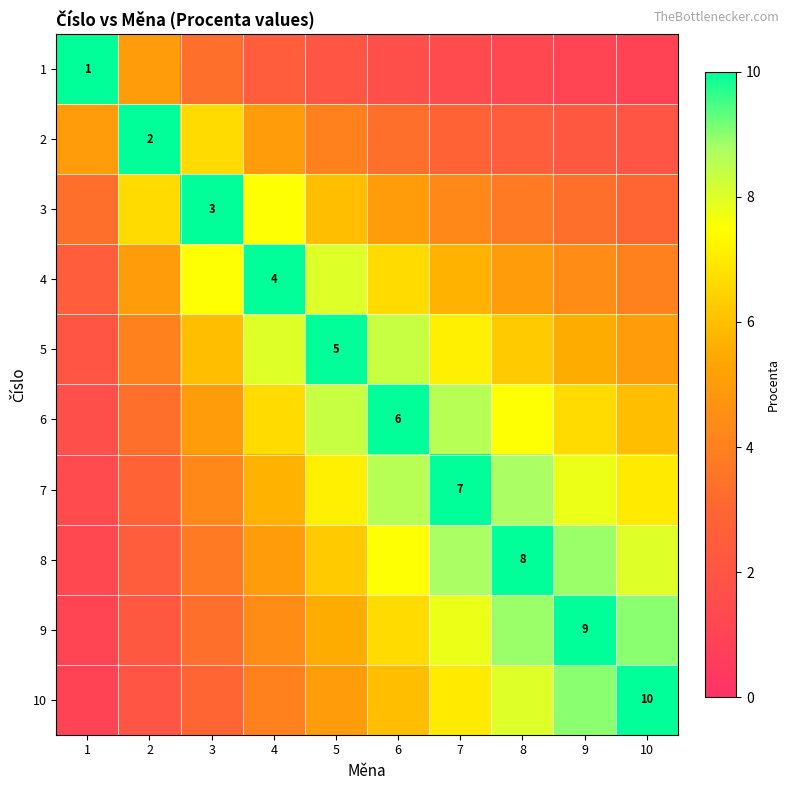

At how many categories does at least one series exceed 1?

10